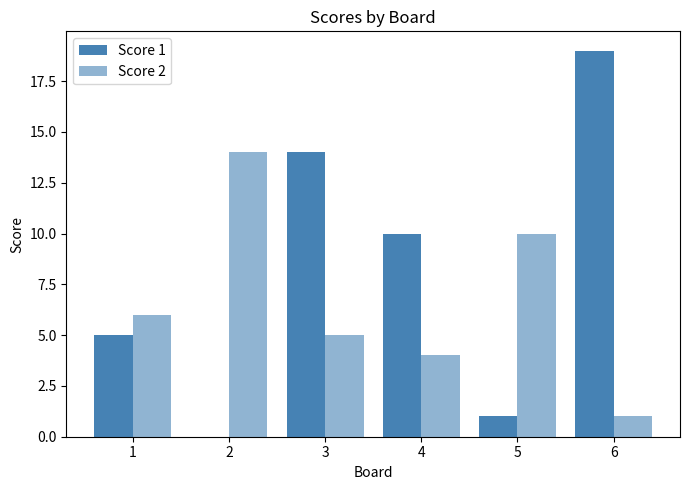

List the series in order of their peak value, lowest first.

Score 2, Score 1